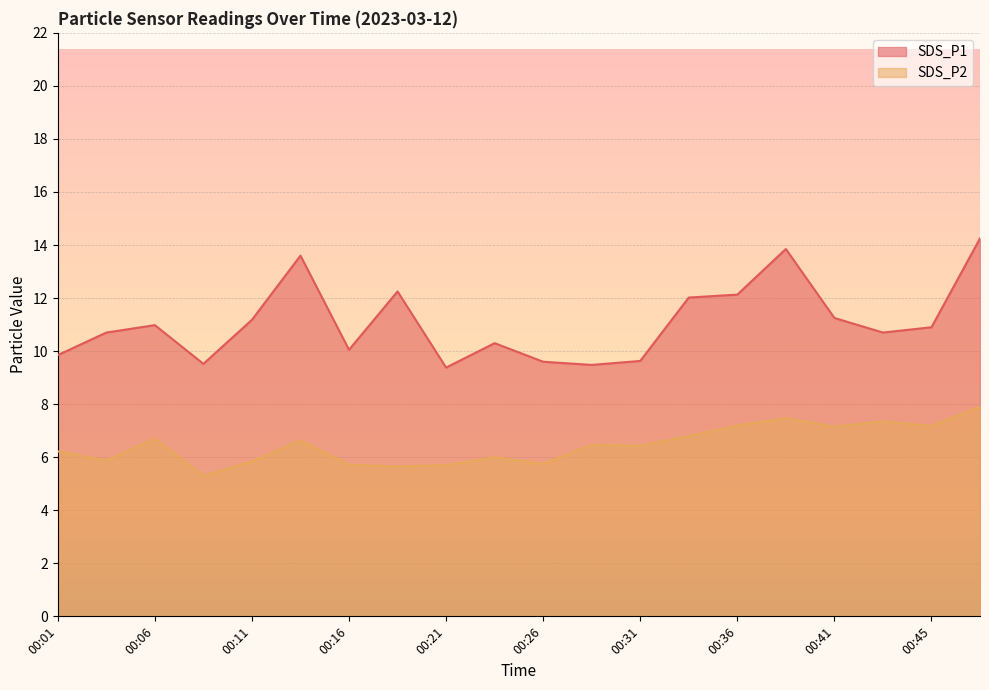

At how many categories does at least one series exceed 12?

6